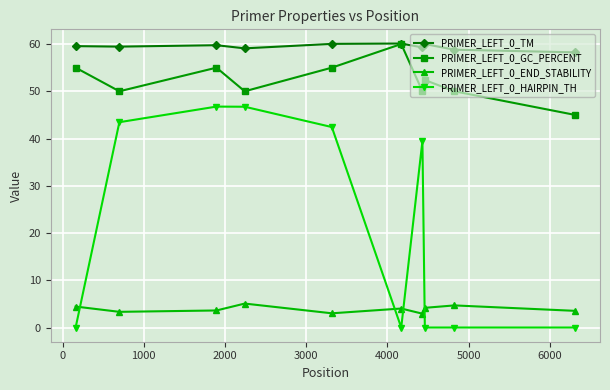

What is the difference between the maximum and minimum values in the PRIMER_LEFT_0_GC_PERCENT series?

15.0